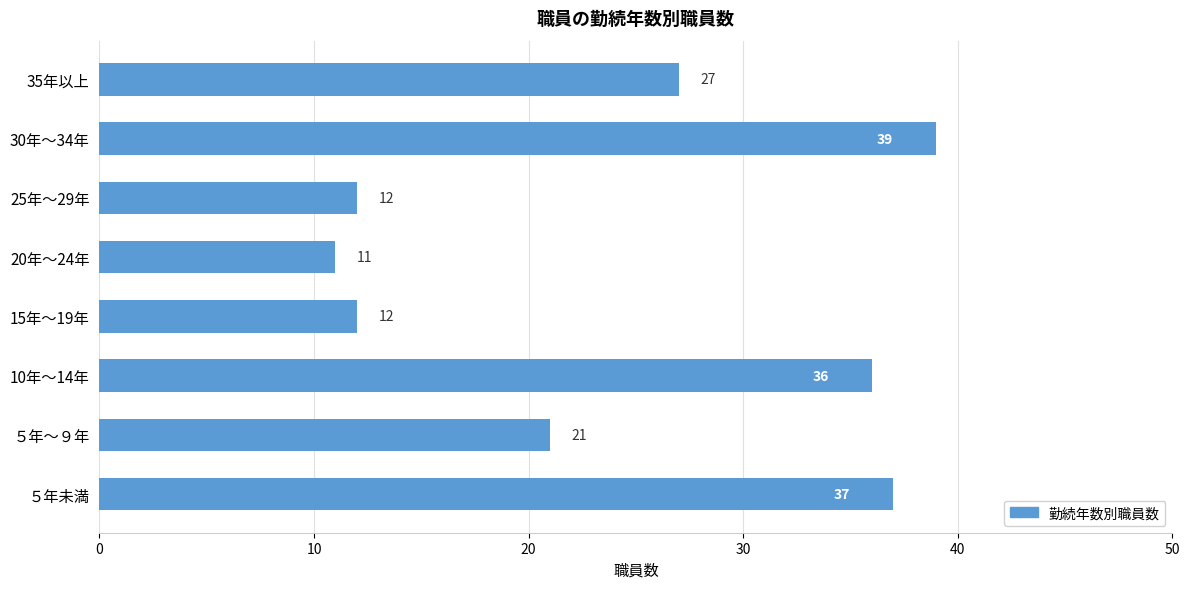

Is it true that the value at ５年未満 is 37?

True